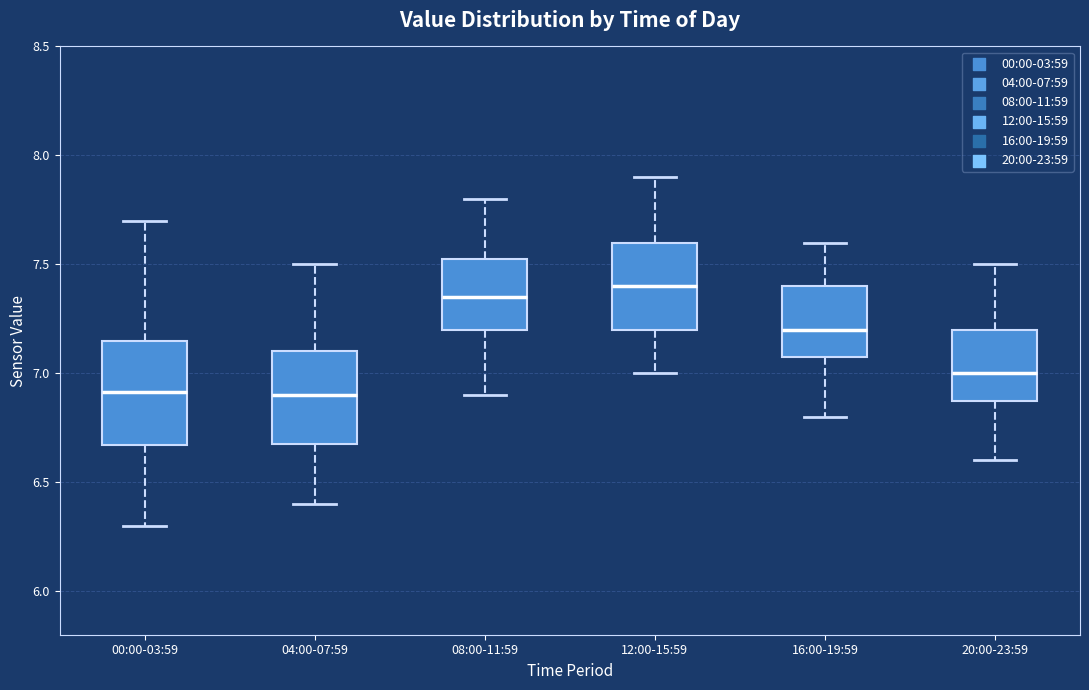

Comparing the boxes themselves (not the whiskers), which one is the tallest?

00:00-03:59